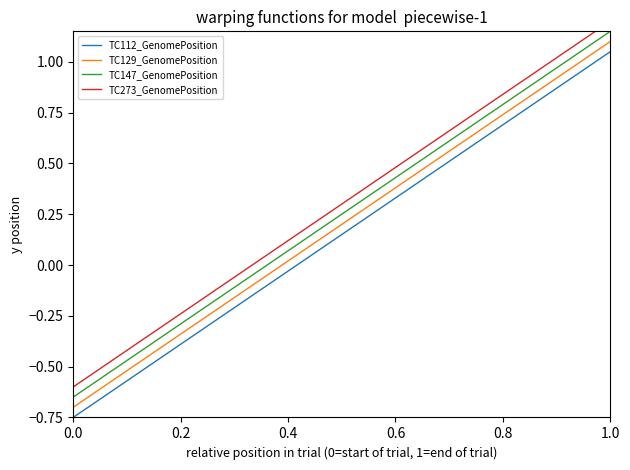

Rank the series by their average value, from lowest to highest.

TC112_GenomePosition, TC129_GenomePosition, TC147_GenomePosition, TC273_GenomePosition